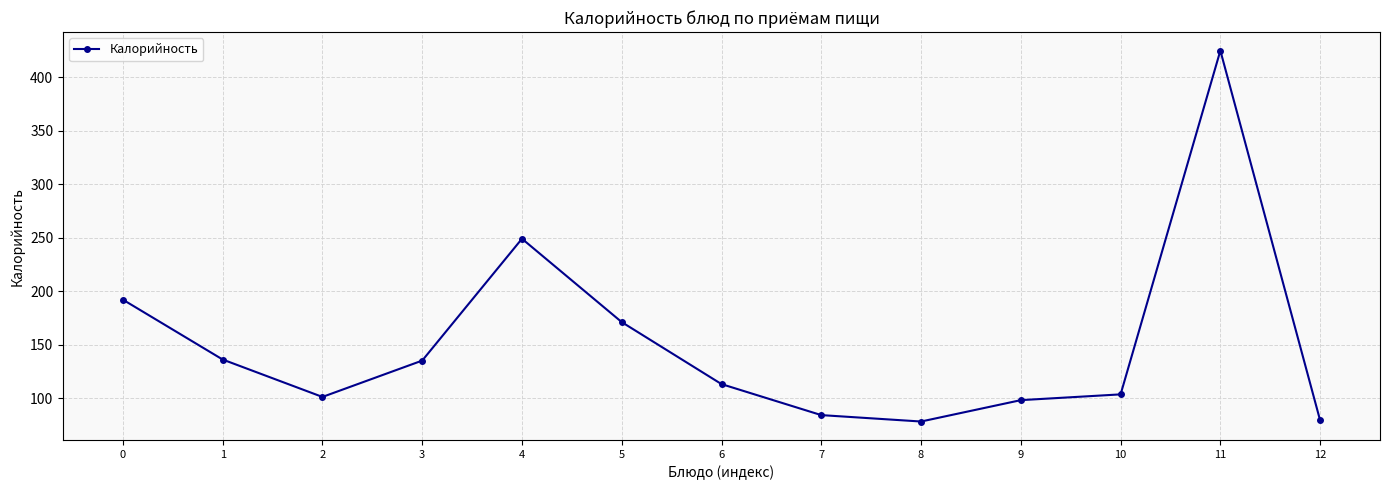

True or false: the data has more than 1 interior local peaks.

True